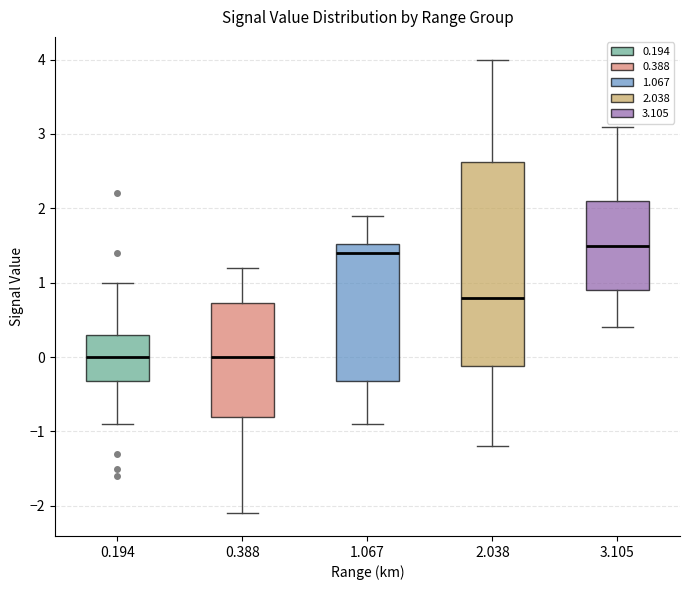

Reading left to right, transcribe this box plot: for each box, give where its median line is, the range the box spans, and where its two whiskers end, as read against the y-axis. The values are not printed on the chart, so give them approximately, as read against the axis.

0.194: median 0.0, box -0.3 to 0.3, whiskers -0.9 to 1.0
0.388: median 0.0, box -0.8 to 0.7, whiskers -2.1 to 1.2
1.067: median 1.4, box -0.3 to 1.5, whiskers -0.9 to 1.9
2.038: median 0.8, box -0.1 to 2.6, whiskers -1.2 to 4.0
3.105: median 1.5, box 0.9 to 2.1, whiskers 0.4 to 3.1